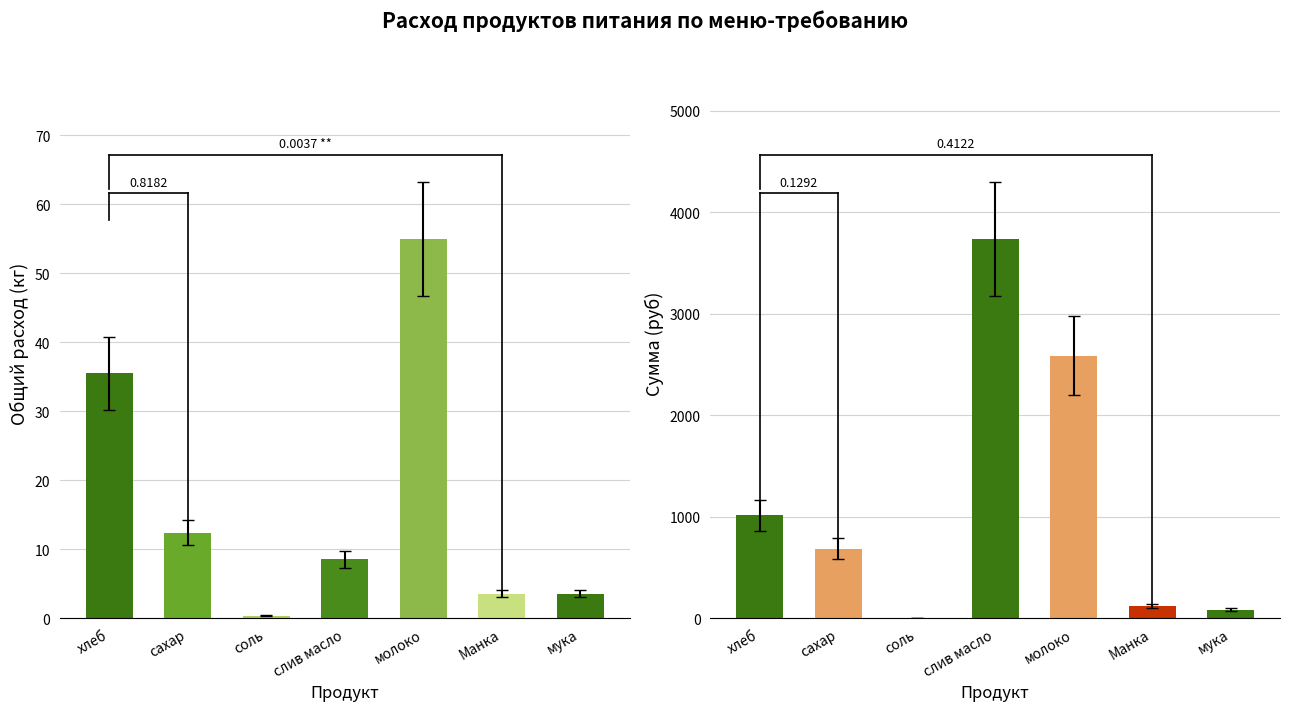

Which has a higher value, сахар or слив масло?

сахар